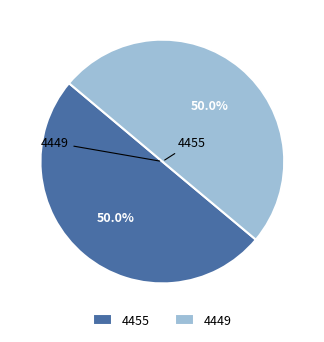

To the nearest percent, what is the average slice percentage?

50%